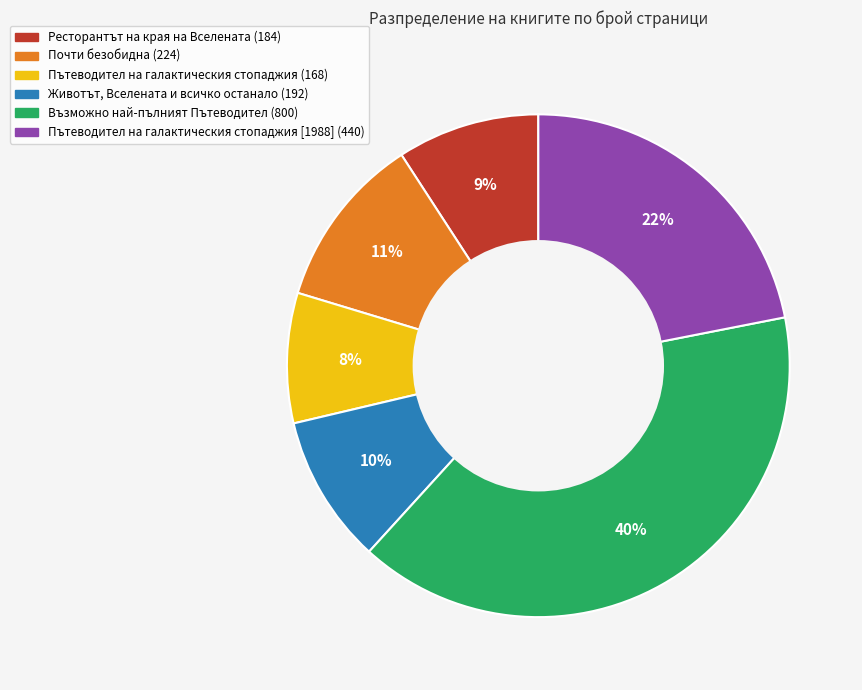

Do Ресторантът на края на Вселената (184) and Животът, Вселената и всичко останало (192) together represent more than half of the pie?

No